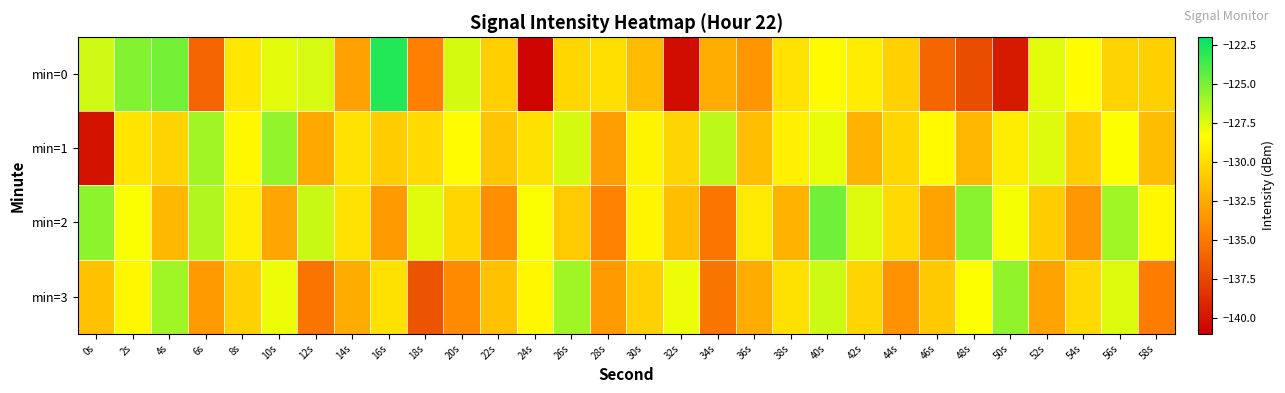

At which category does the chart reach its minimum across all series?

24s